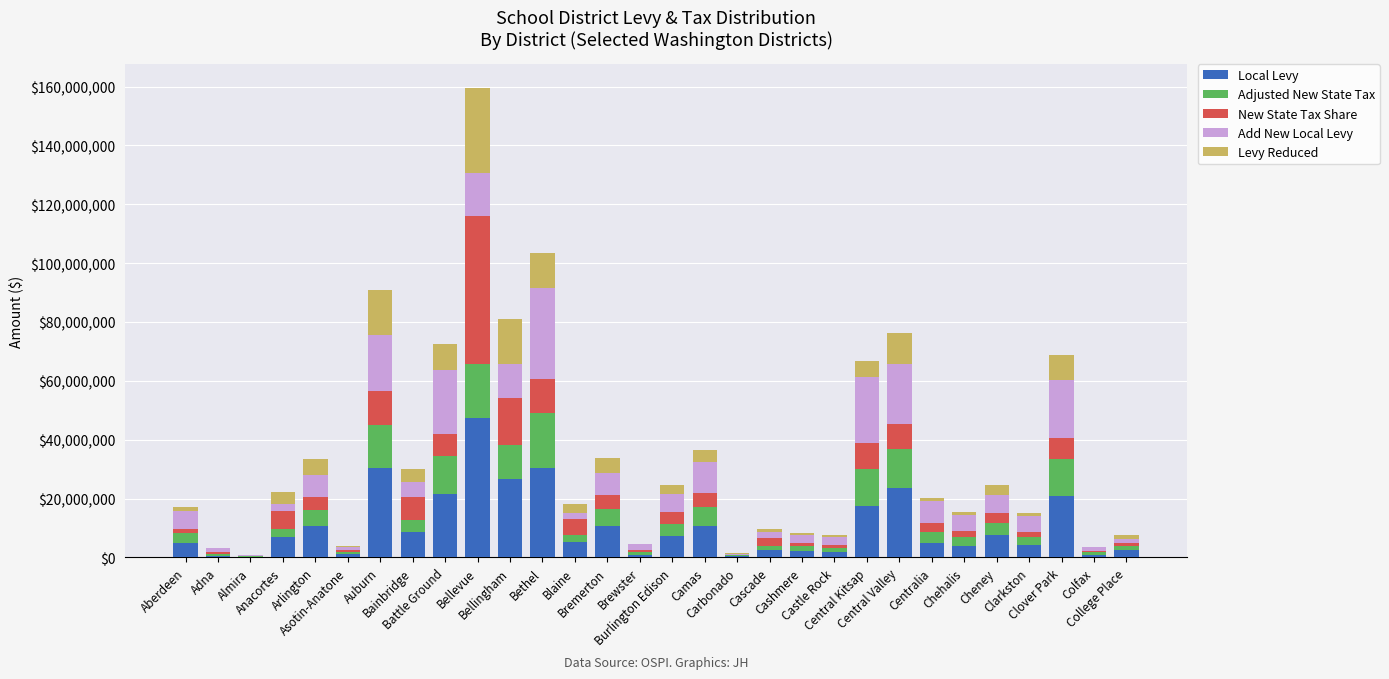

What is the highest value of the Local Levy series?

47500000